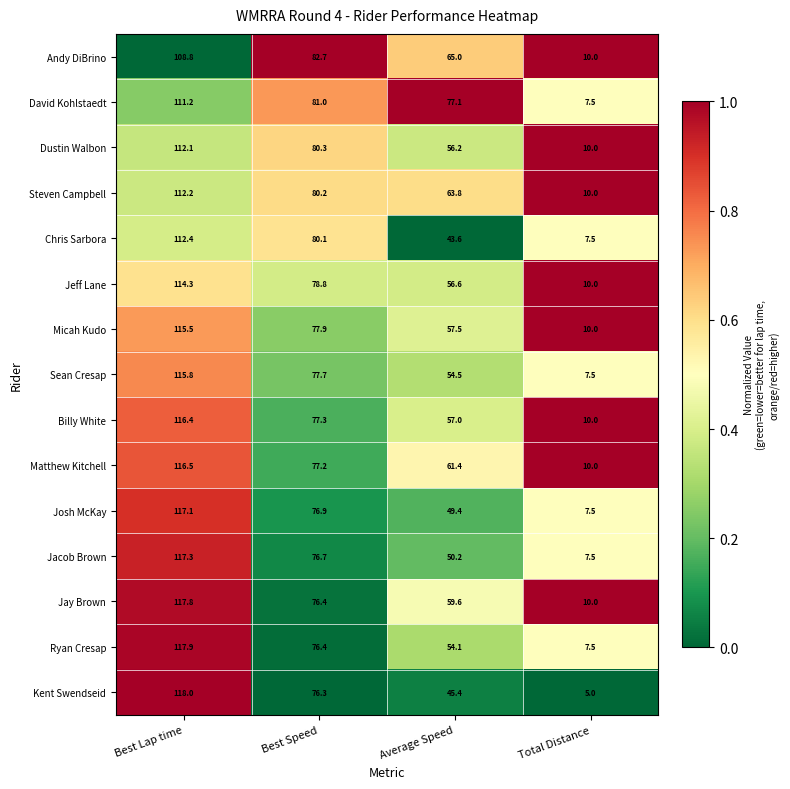

True or false: Sean Cresap has a value of 54.5 at Average Speed.

True